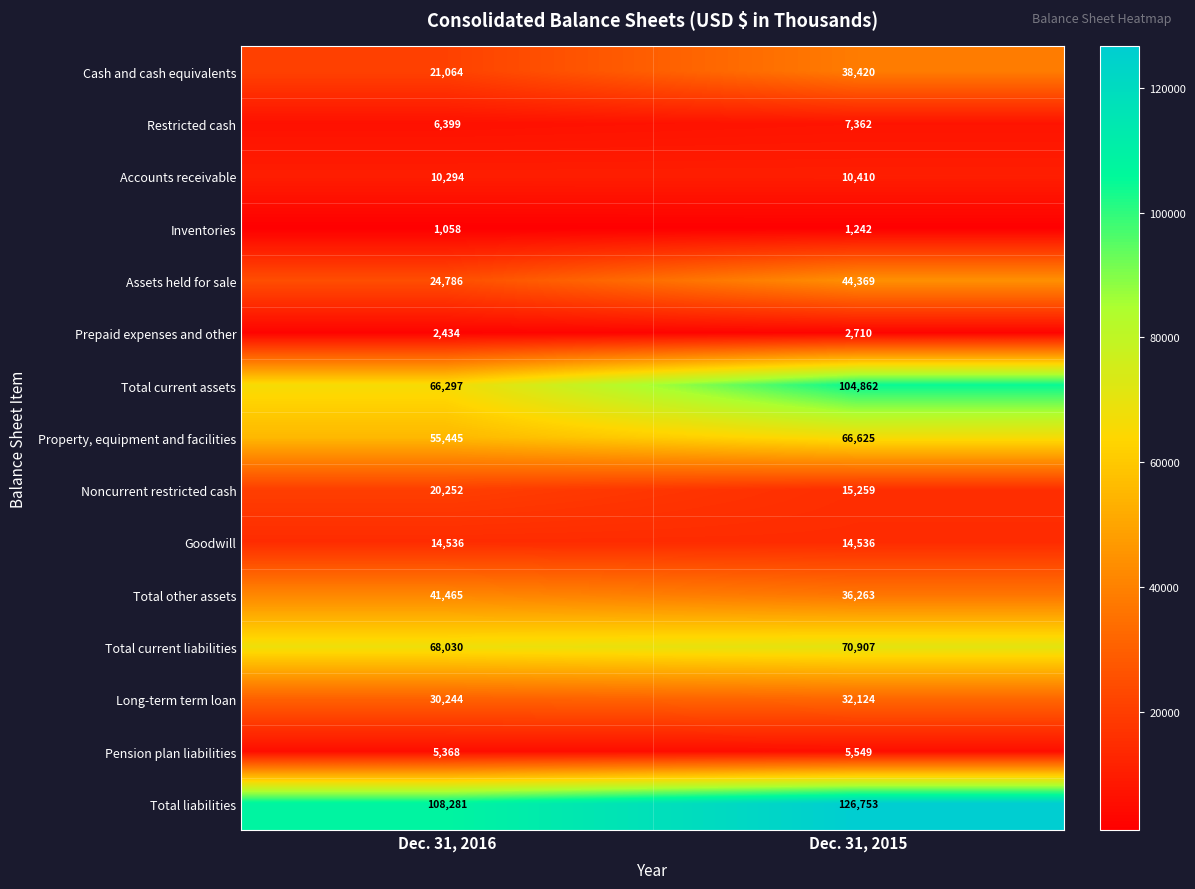

How many series are shown in this chart?

15